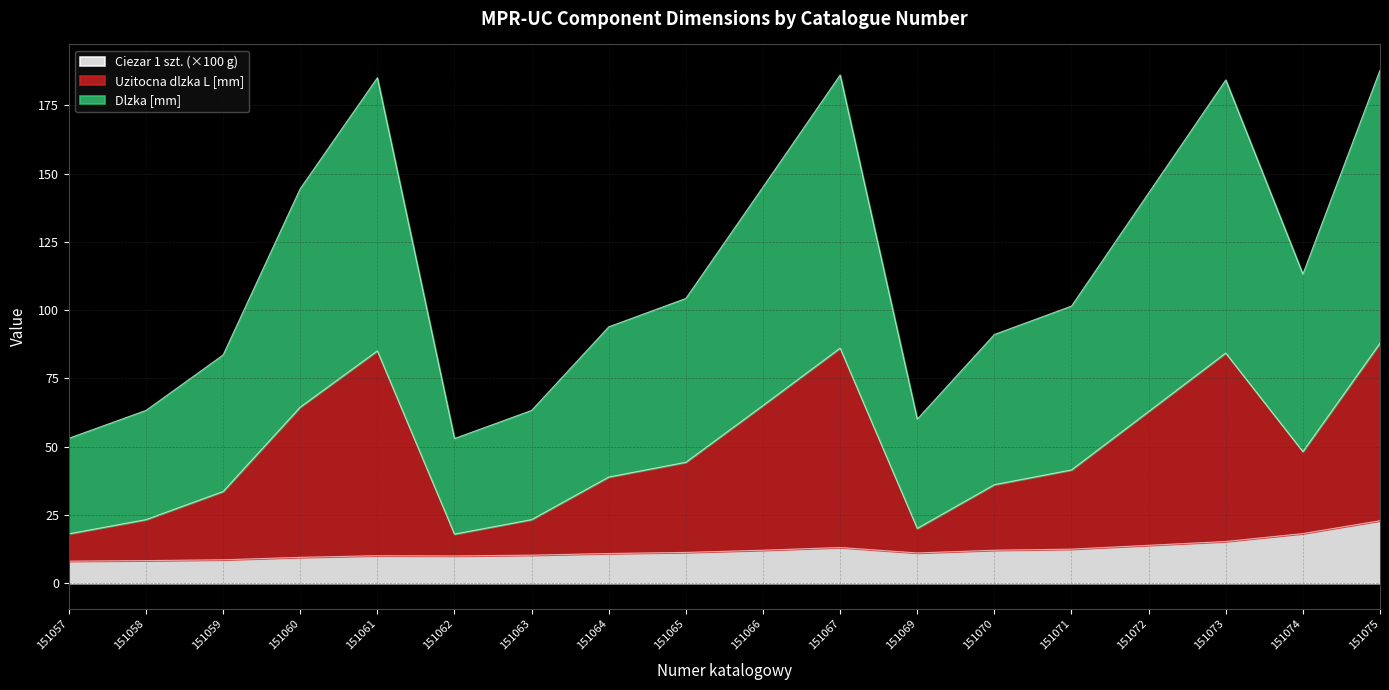

Is the value of Uzitocna dlzka L [mm] at 151073 greater than the value of Dlzka [mm] at 151063?

Yes